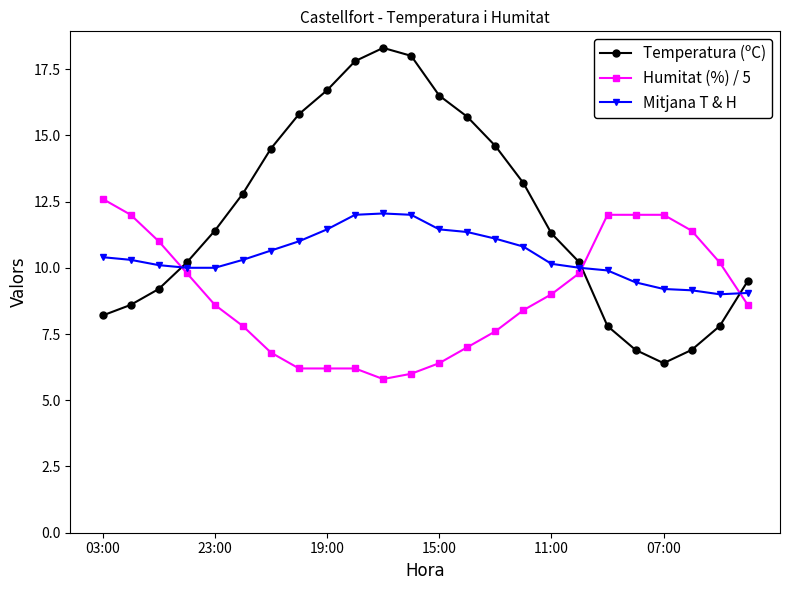

What is the minimum value for Temperatura (ºC)?

6.4